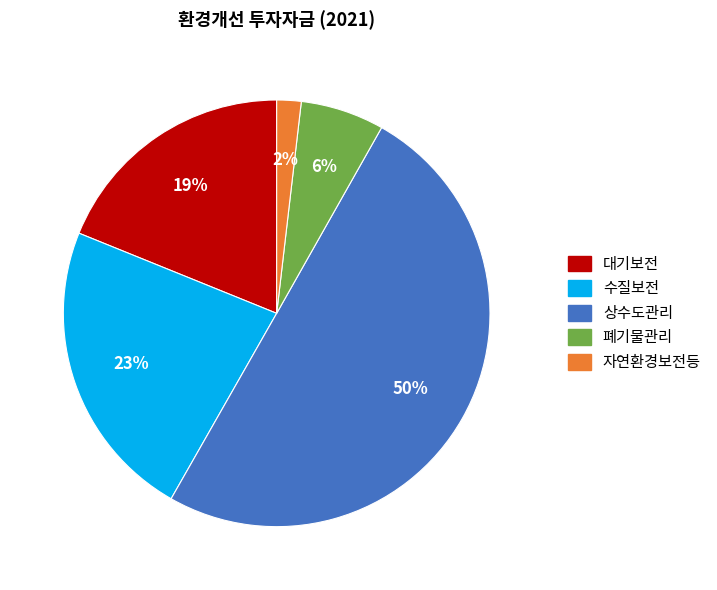

Which has a higher value, 대기보전 or 수질보전?

수질보전